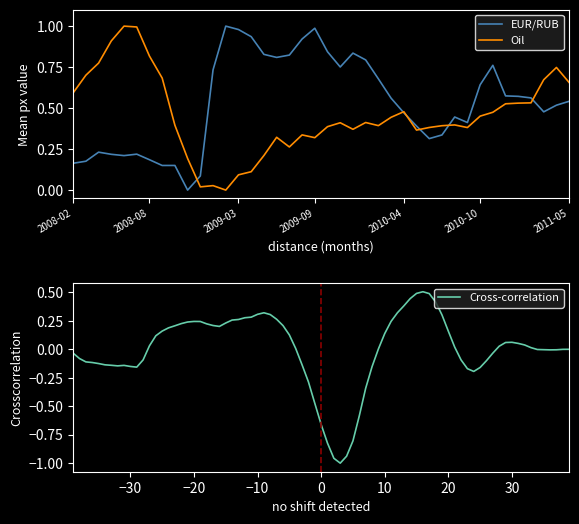

What position from the right is 2008-03?

39